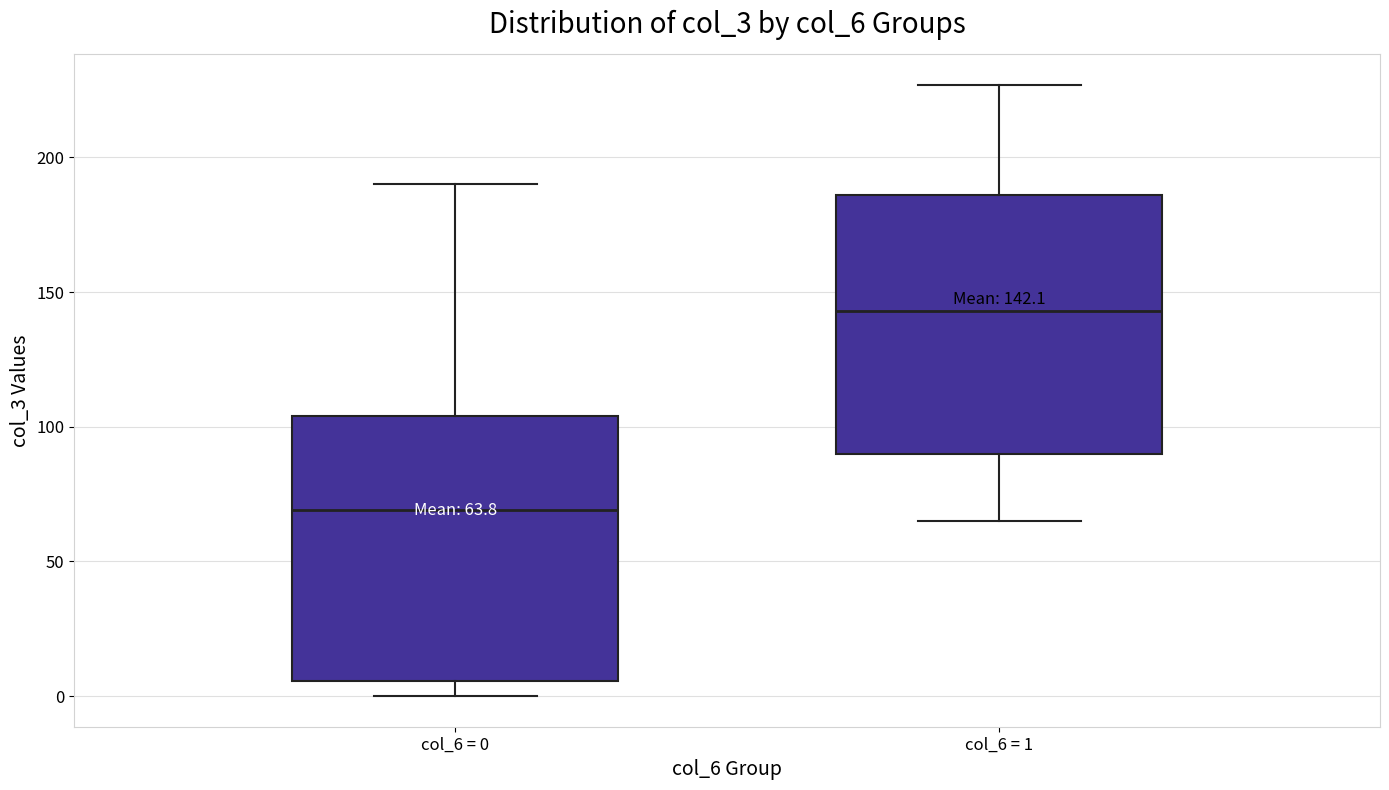

Which box's median line is the highest?

col_6 = 1